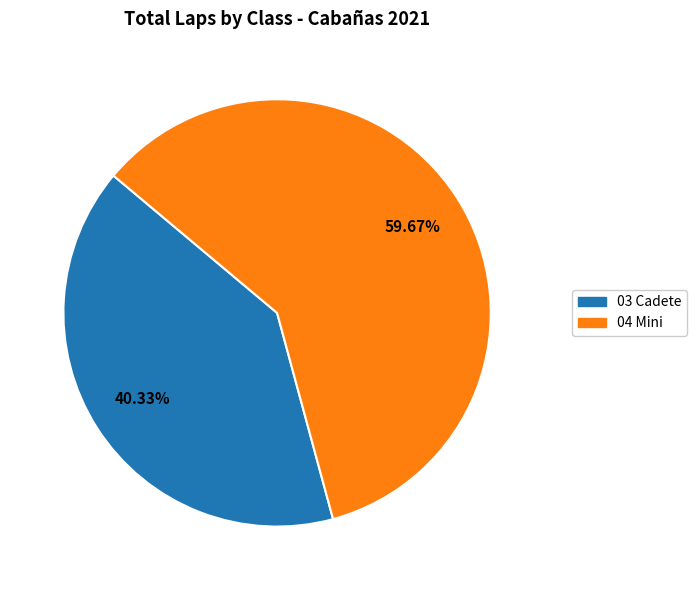

Is there any slice that represents more than half of the pie?

Yes